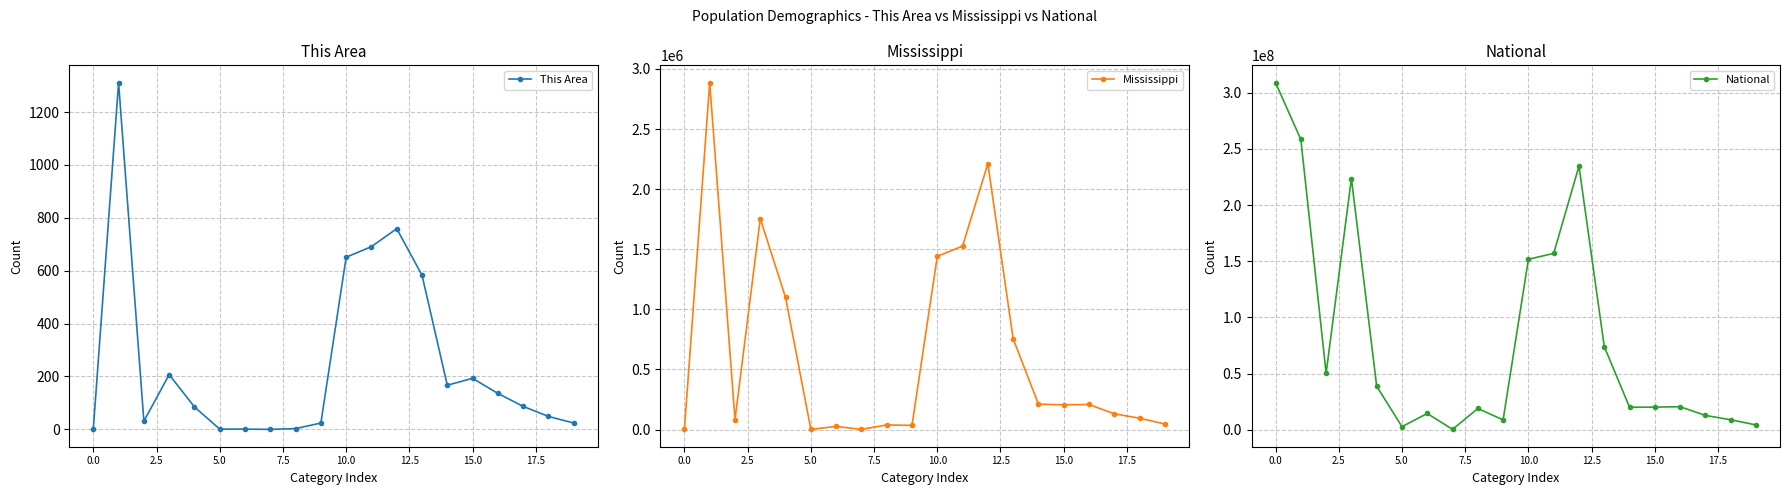

How many interior local peaks does the This Area series have?

4